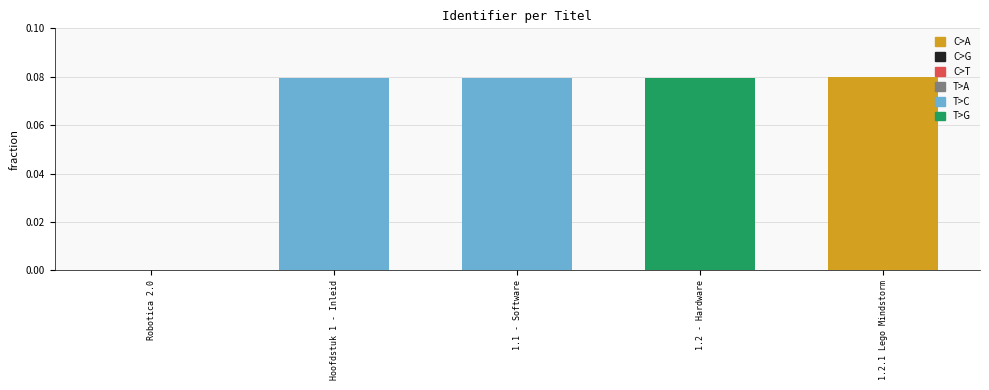

The chart shows a value of 0.0 at Robotica 2.0. True or false?

True